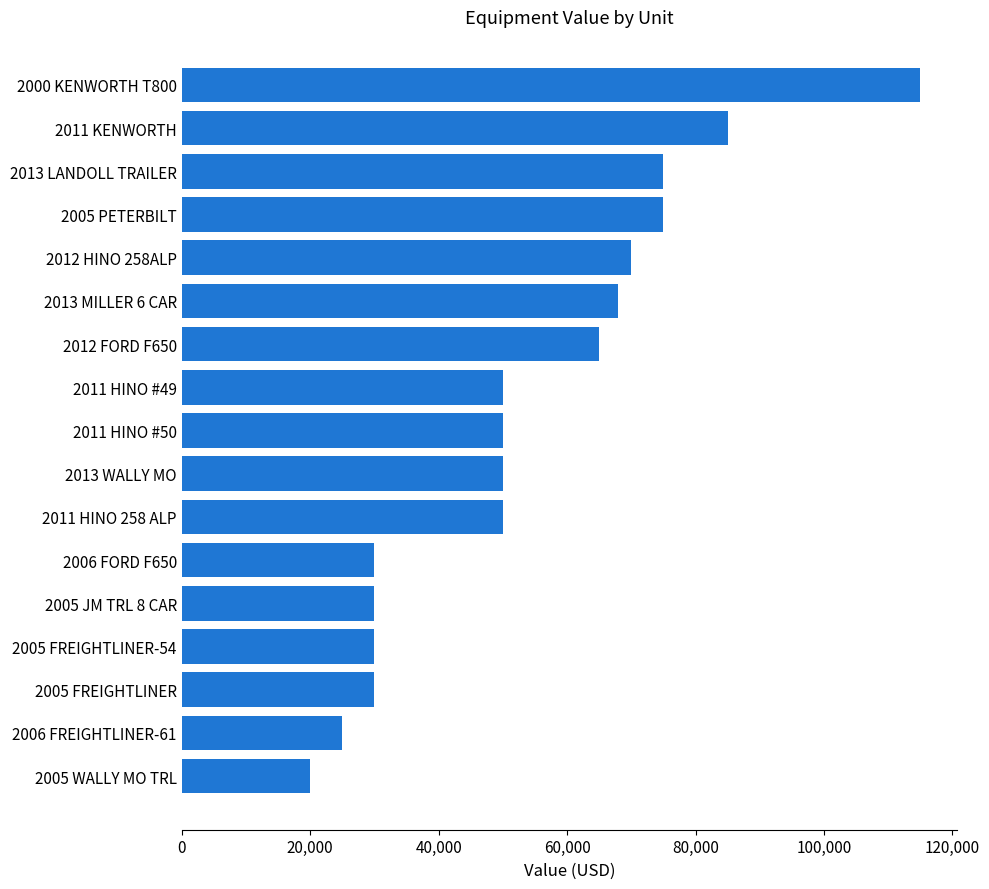

What is the difference between the maximum and minimum values?

95000